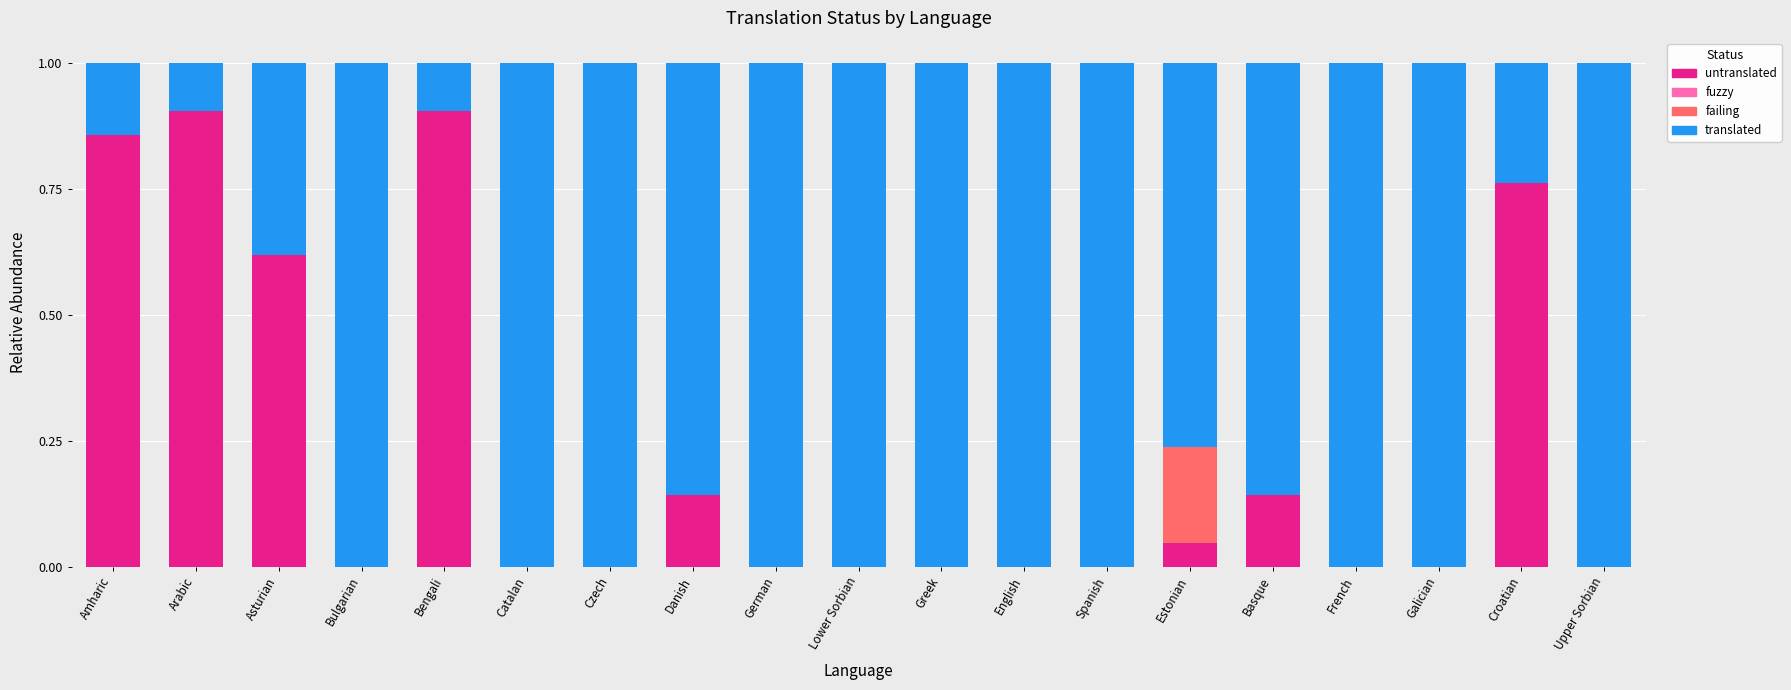

What is the total value across all series at Lower Sorbian?

1.0